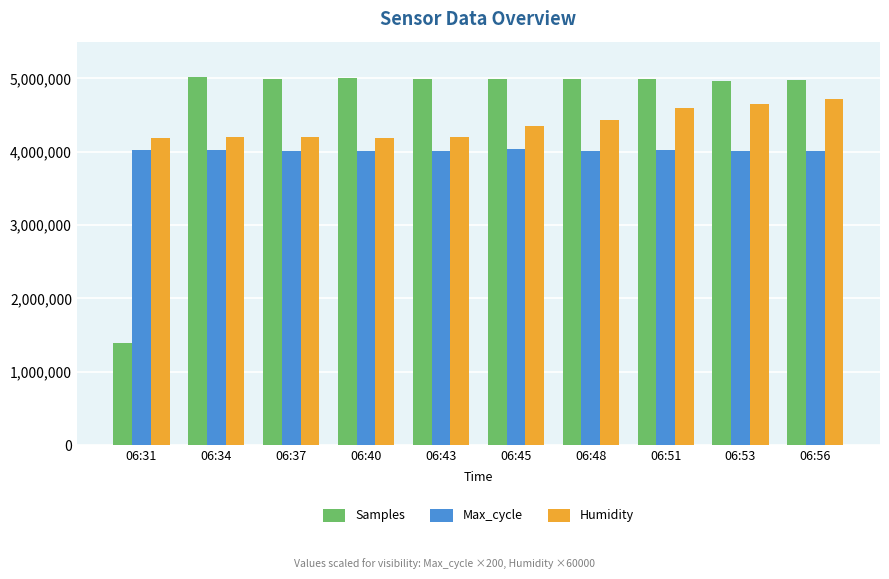

How many categories are shown in the chart?

10